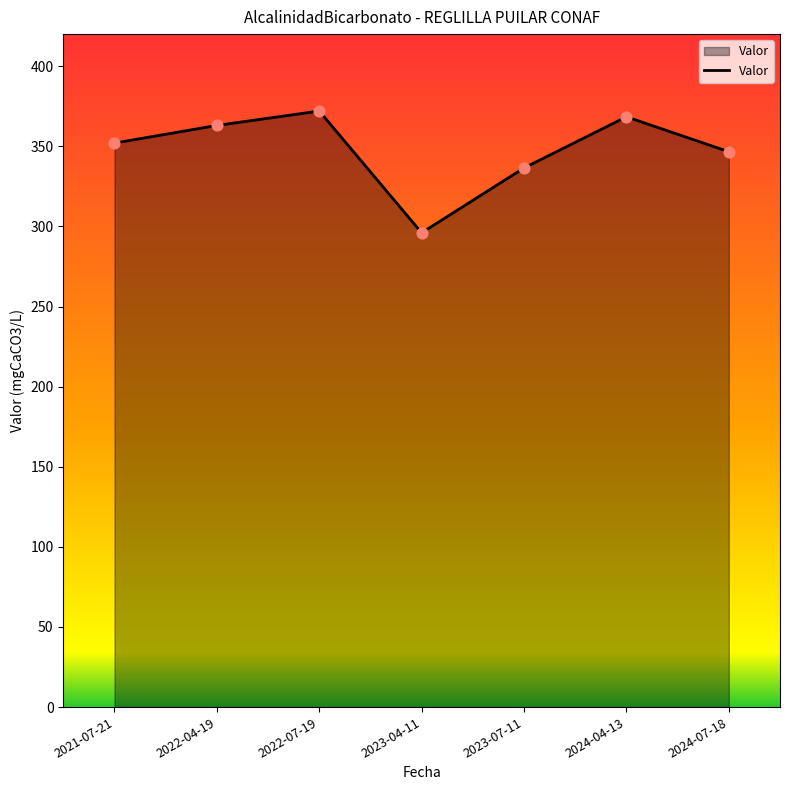

What is the change in value from 2021-07-21 to 2023-07-11?

-15.5